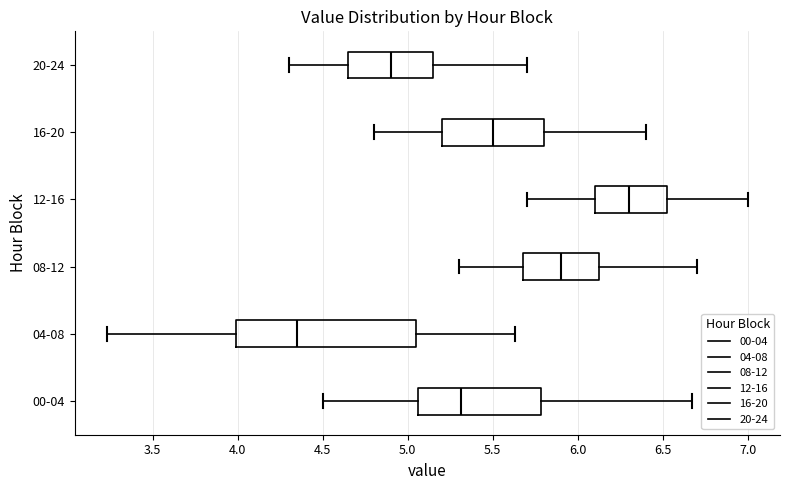

Reading bottom to top, transcribe this box plot: for each box, give where its median line is, the range the box spans, and where its two whiskers end, as read against the x-axis. The values are not printed on the chart, so give them approximately, as read against the axis.

00-04: median 5.30, box 5.05 to 5.80, whiskers 4.50 to 6.65
04-08: median 4.35, box 4.00 to 5.05, whiskers 3.25 to 5.65
08-12: median 5.90, box 5.70 to 6.15, whiskers 5.30 to 6.70
12-16: median 6.30, box 6.10 to 6.55, whiskers 5.70 to 7.00
16-20: median 5.50, box 5.20 to 5.80, whiskers 4.80 to 6.40
20-24: median 4.90, box 4.65 to 5.15, whiskers 4.30 to 5.70